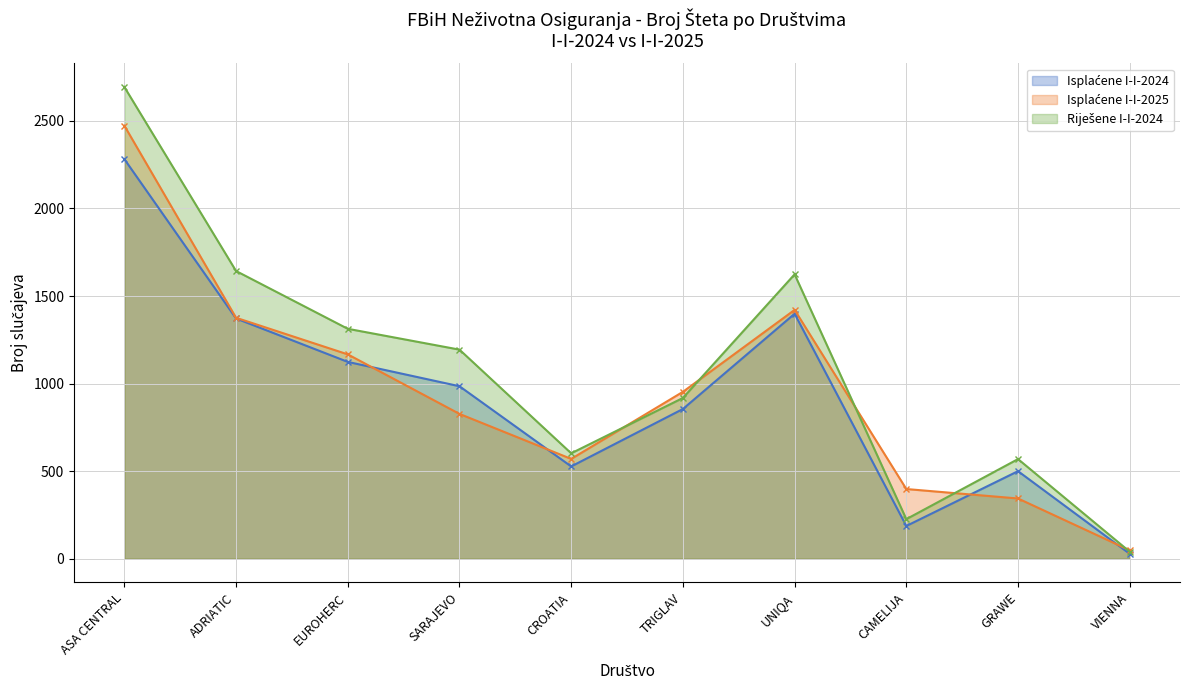

How many interior local peaks does the Isplaćene I-I-2024 series have?

2